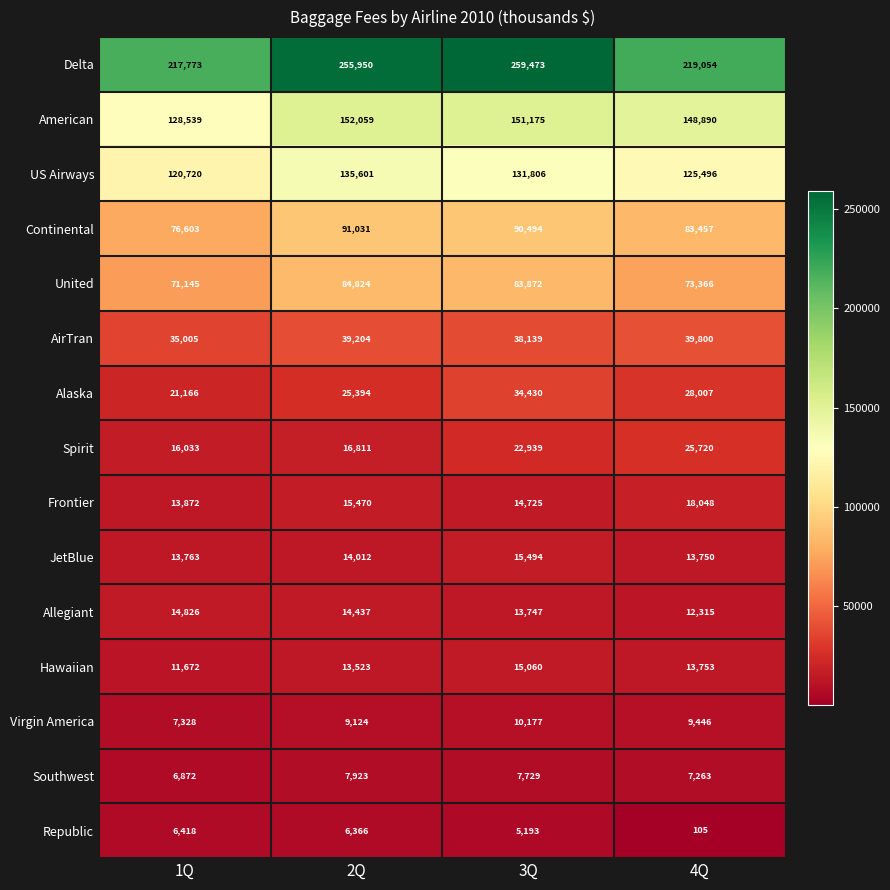

Which series has the largest total across all categories?

Delta